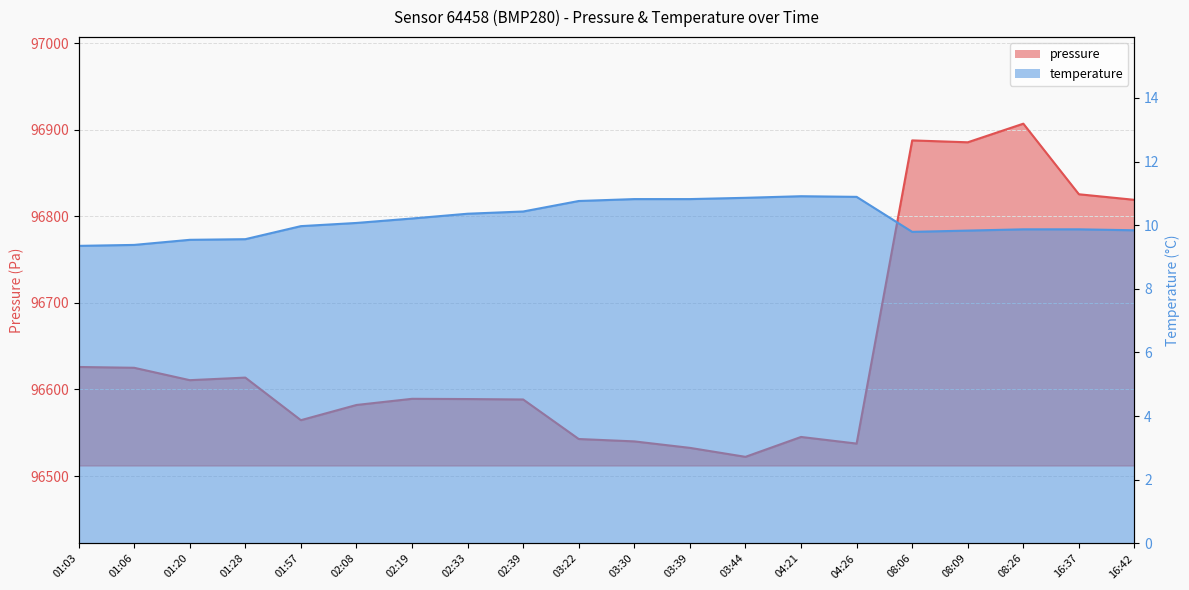

Reading left to right, extract all data points from this chart.

pressure: 96626.0	96625.1	96610.8	96613.7	96564.5	96582.1	96589.2	96588.9	96588.4	96542.8	96540.0	96532.6	96522.2	96545.2	96537.5	96887.7	96885.5	96907.0	96825.5	96819.1
temperature: 9.3	9.4	9.5	9.6	10.0	10.1	10.2	10.4	10.4	10.8	10.8	10.8	10.9	10.9	10.9	9.8	9.8	9.9	9.9	9.8